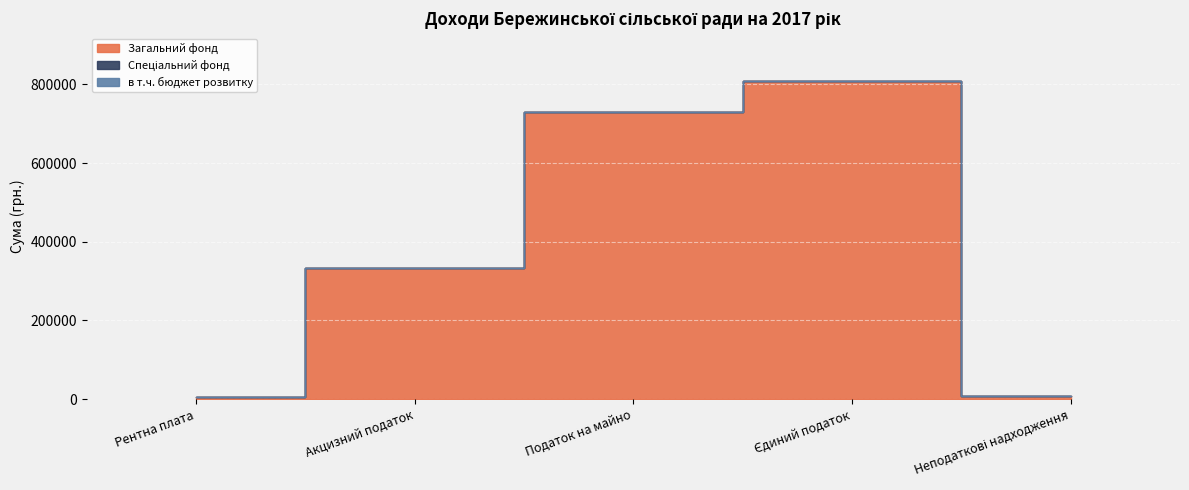

Rank the series at Рентна плата from highest to lowest value.

Загальний фонд, Спеціальний фонд, в т.ч. бюджет розвитку